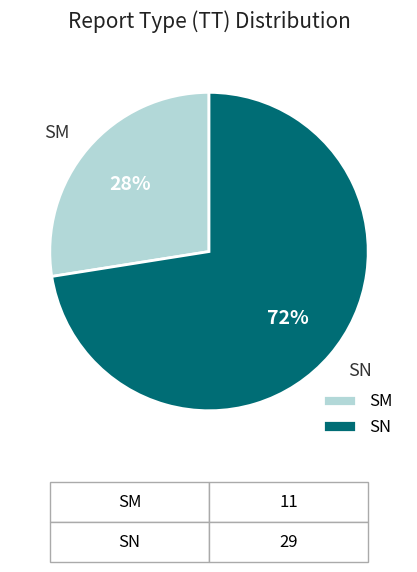

Approximately how many times larger is the value at SM compared to SN?

0.4